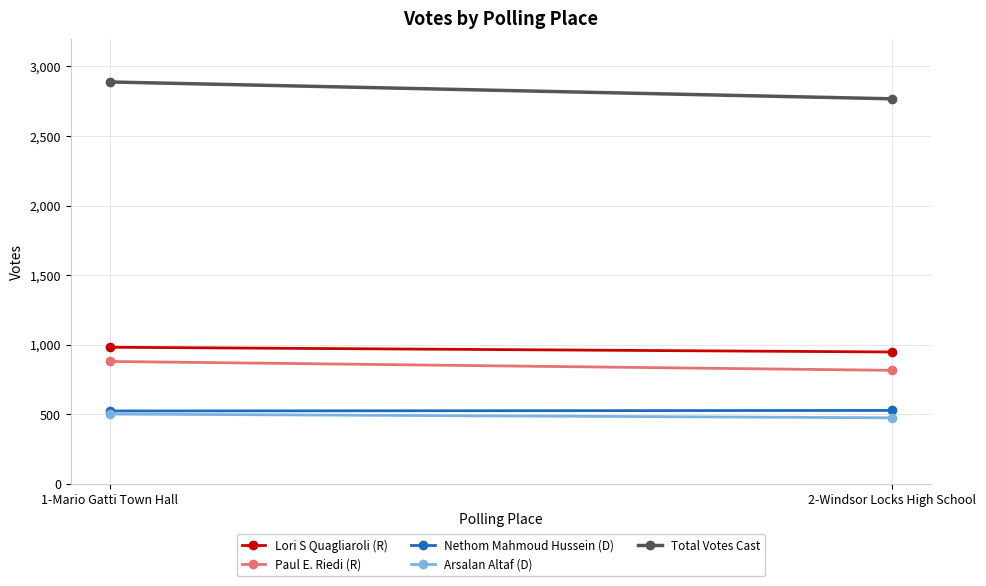

What is the approximate value of Total Votes Cast at 2-Windsor Locks High School, to the nearest 50?

2750